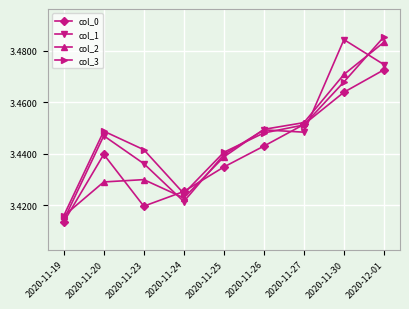

Which label corresponds to the largest value in the chart?

2020-12-01